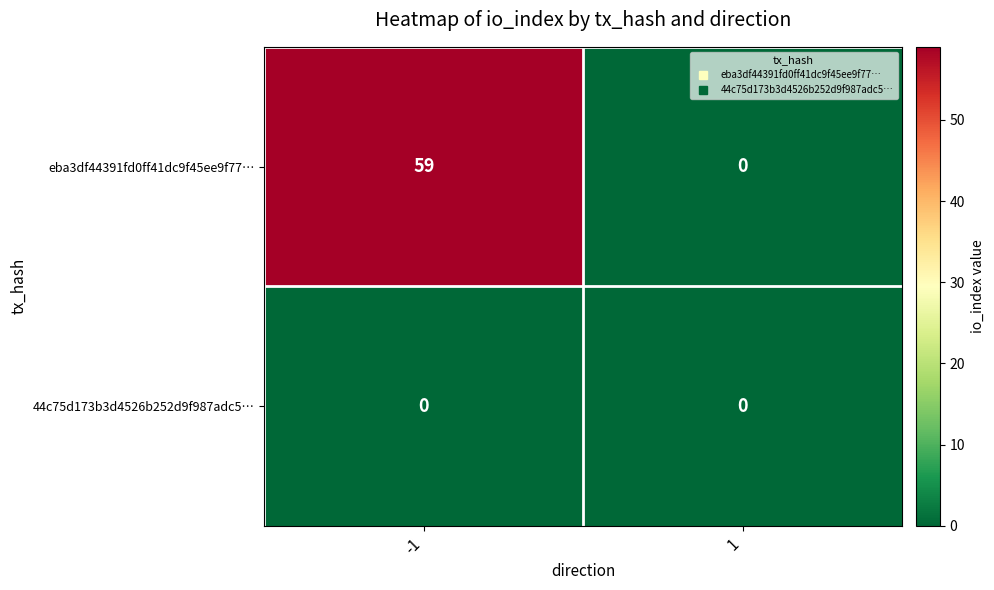

What is the sum of the eba3df44391fd0ff41dc9f45ee9f77… values at -1 and 1?

59